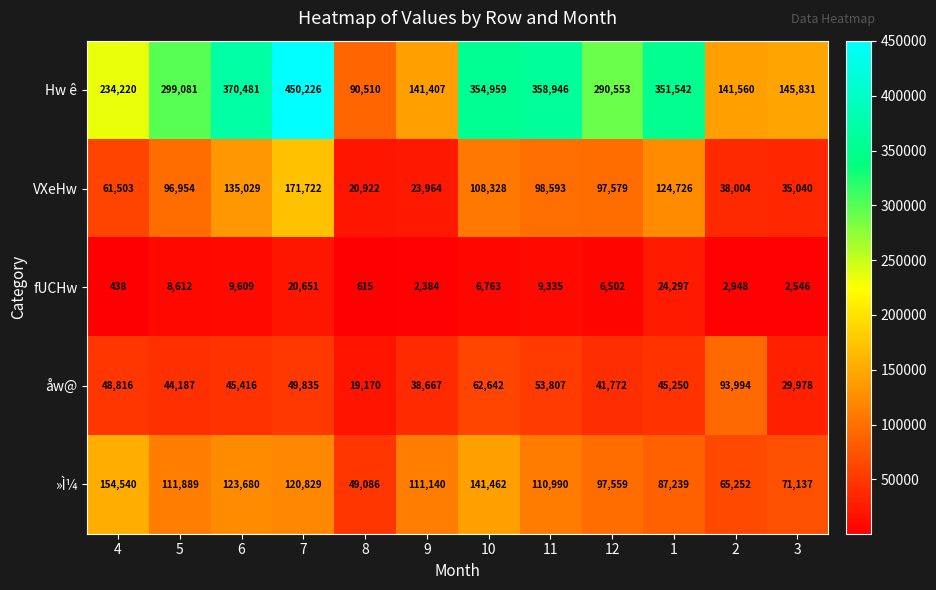

List the series in order of their peak value, lowest first.

fUCHw, åw@, »Ì¼, VXeHw, Hw ê